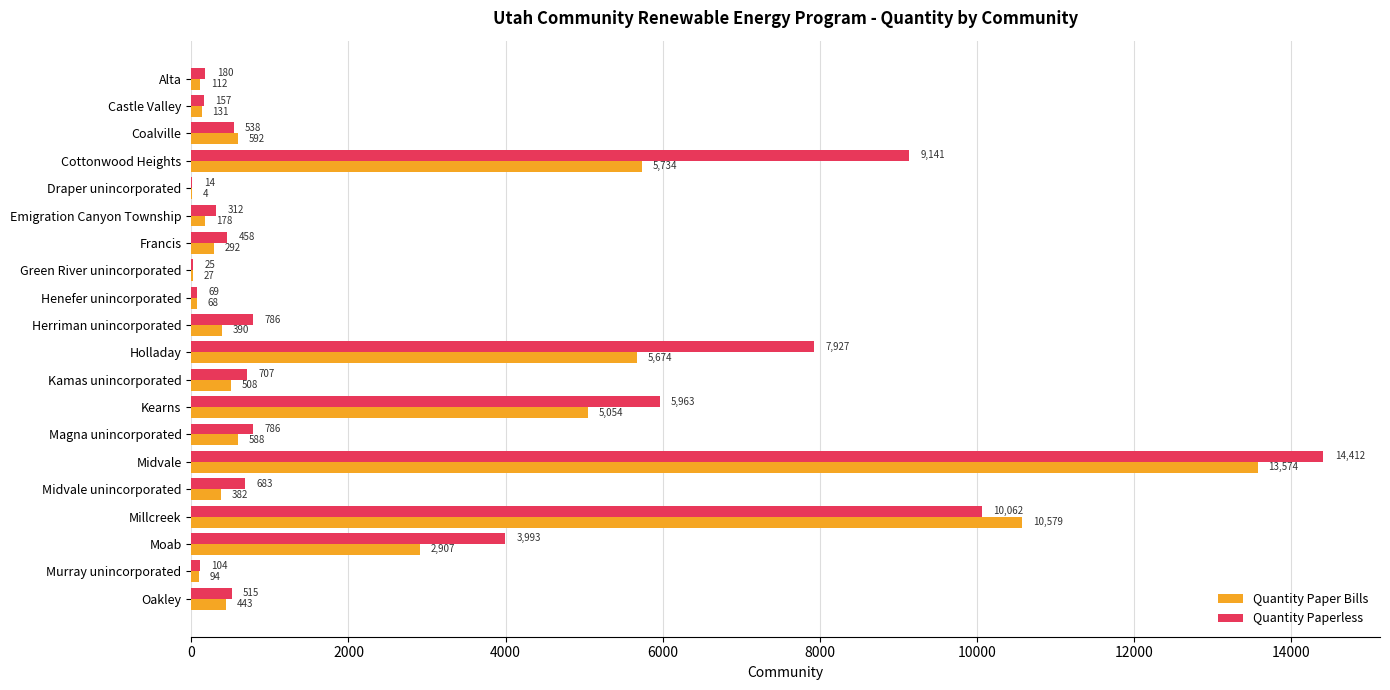

What is the sum of the Quantity Paper Bills values at Alta and Midvale unincorporated?

494